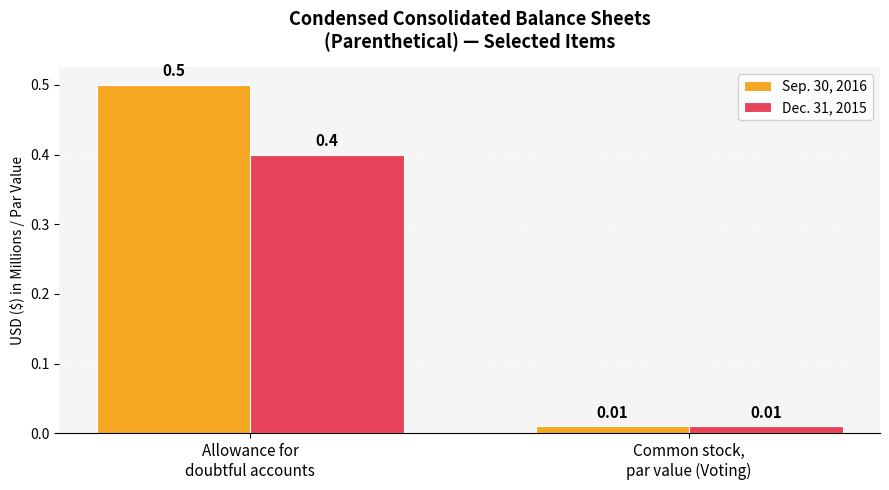

Rank the series by their maximum value, from lowest to highest.

Dec. 31, 2015, Sep. 30, 2016